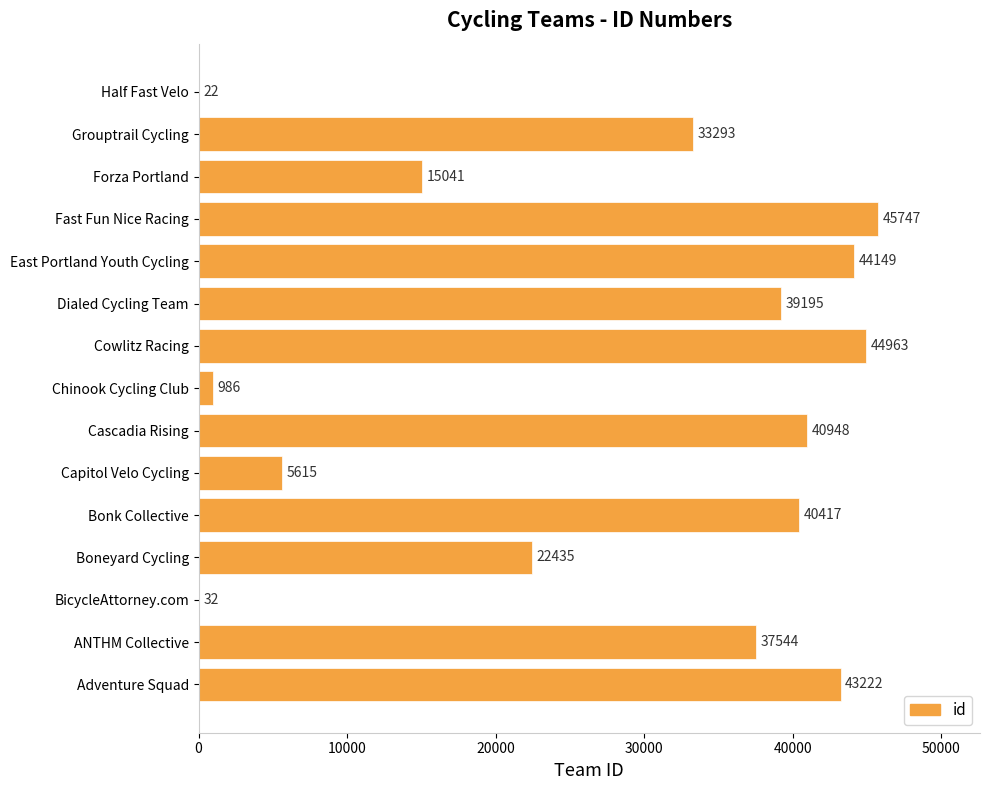

The chart shows a value of 5615 at Capitol Velo Cycling. True or false?

True